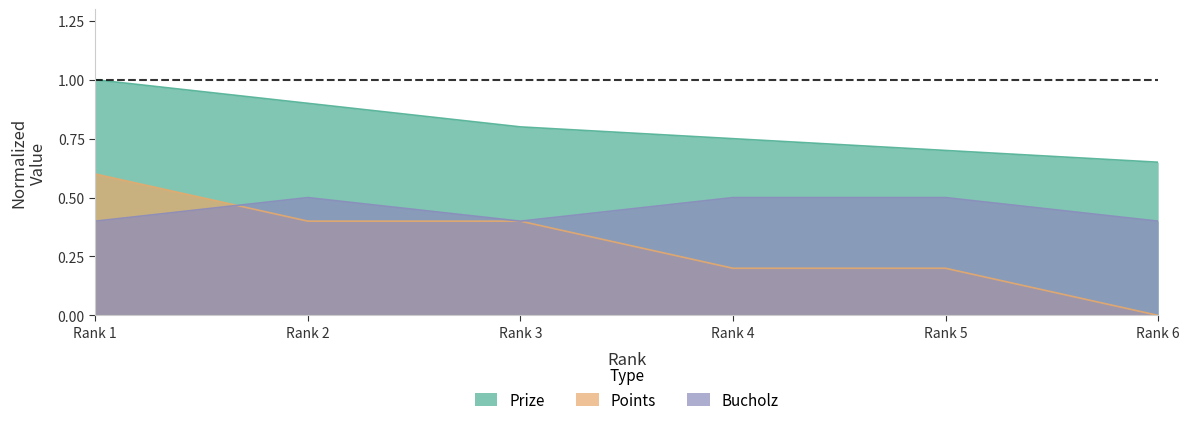

The Bucholz series shows 0.3 at Rank 5. True or false?

False